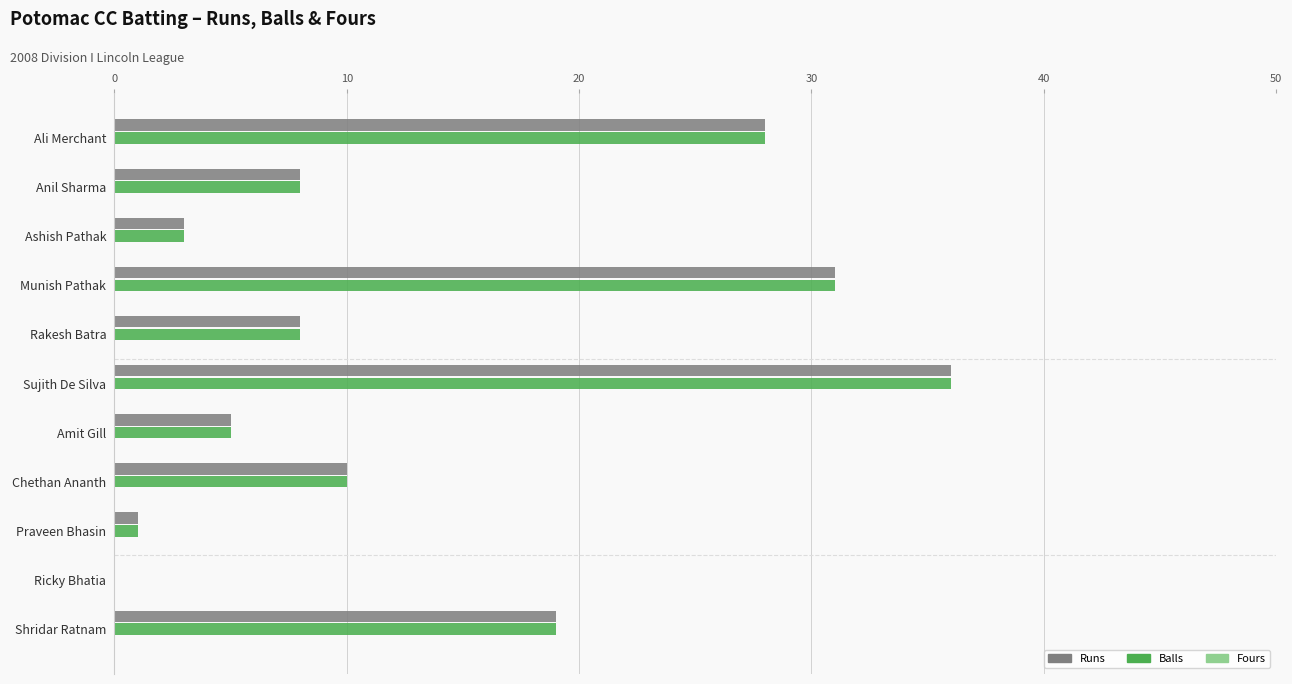

How many values in Runs are above zero?

10